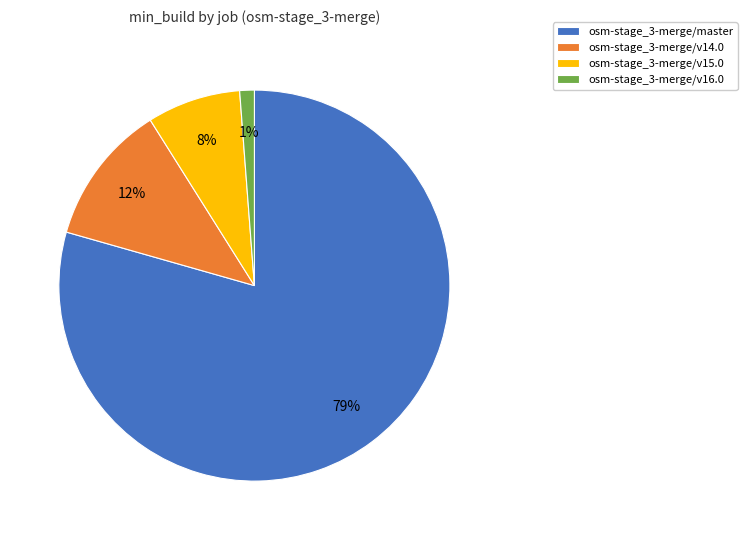

Which category has the smallest portion of the pie?

osm-stage_3-merge/v16.0